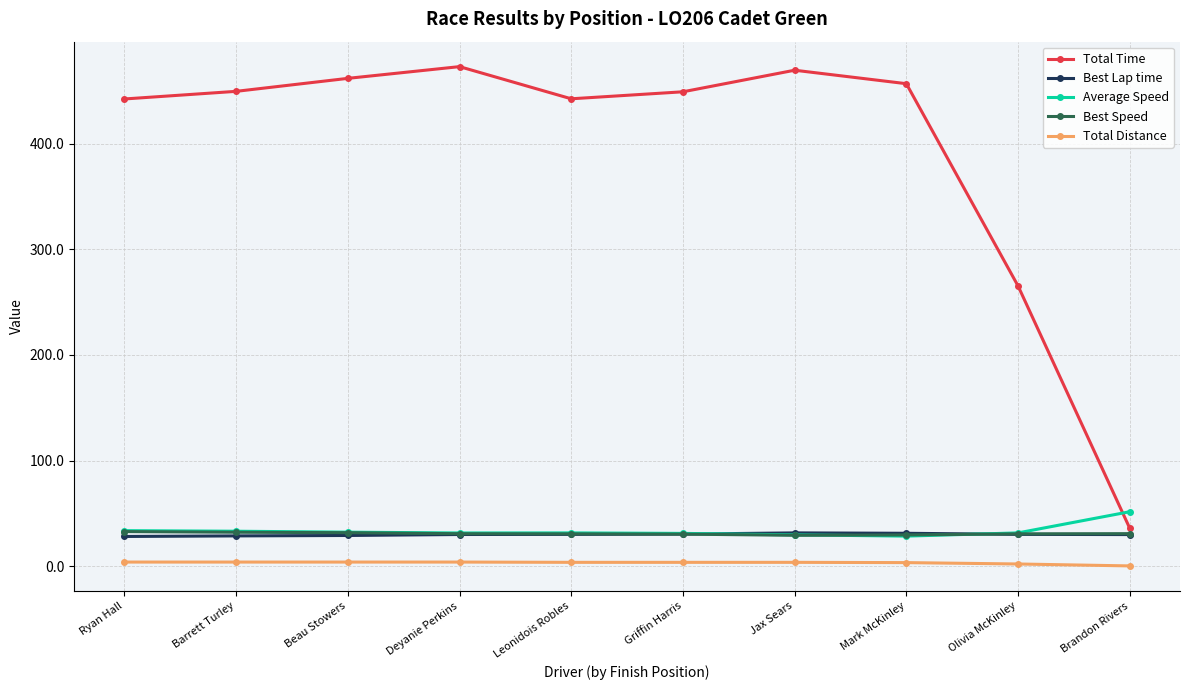

True or false: Average Speed has a value of 31.7 at Deyanie Perkins.

True